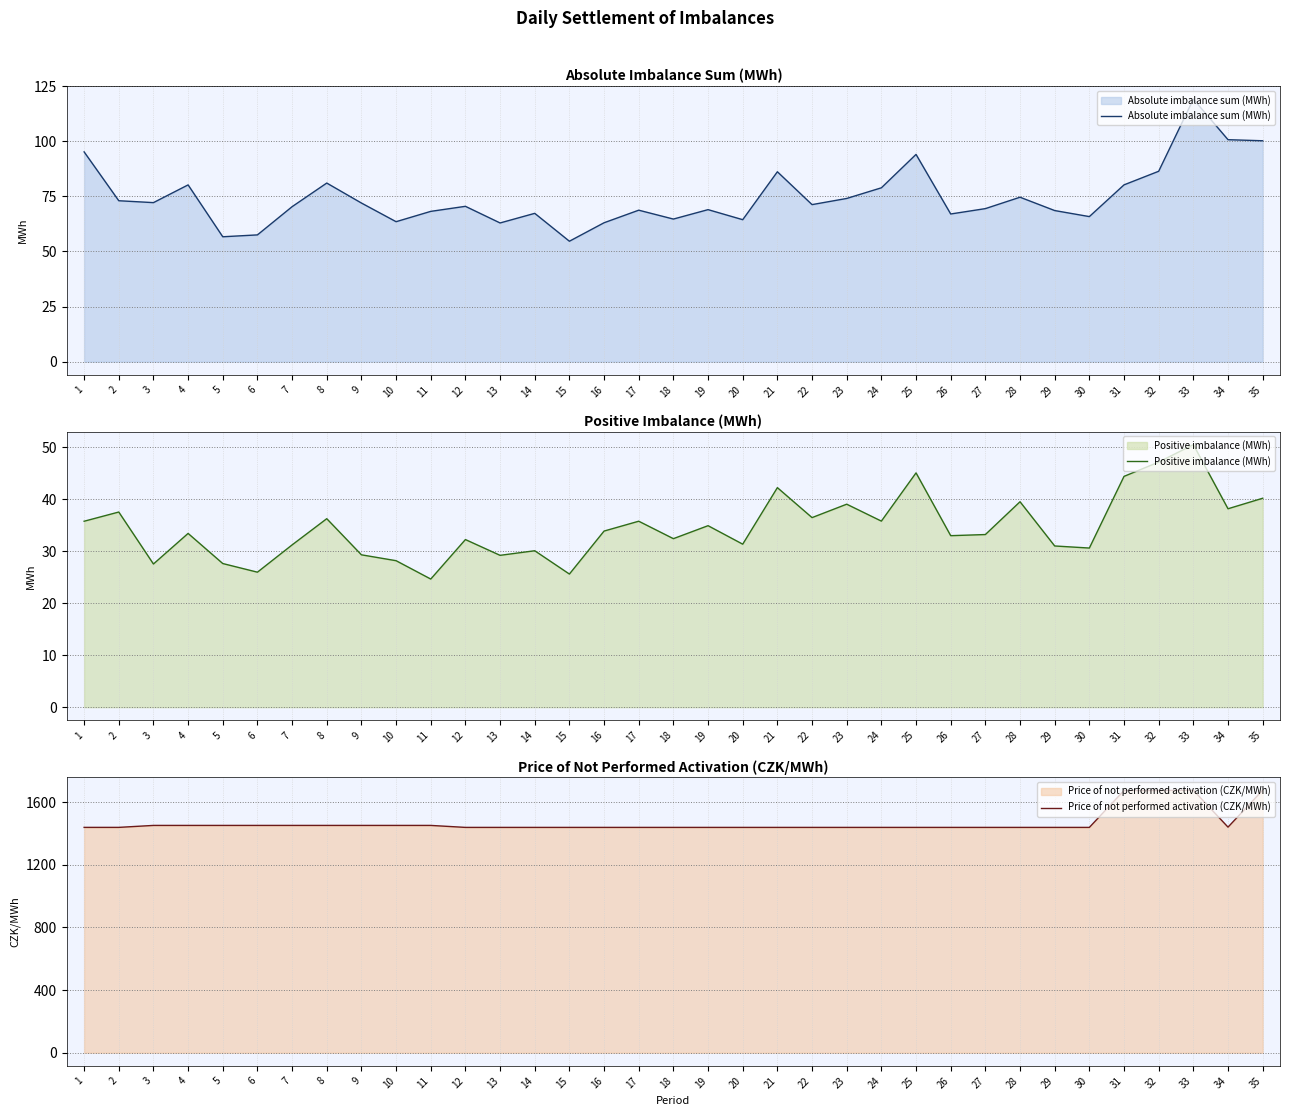

How many distinct data groups are displayed?

3